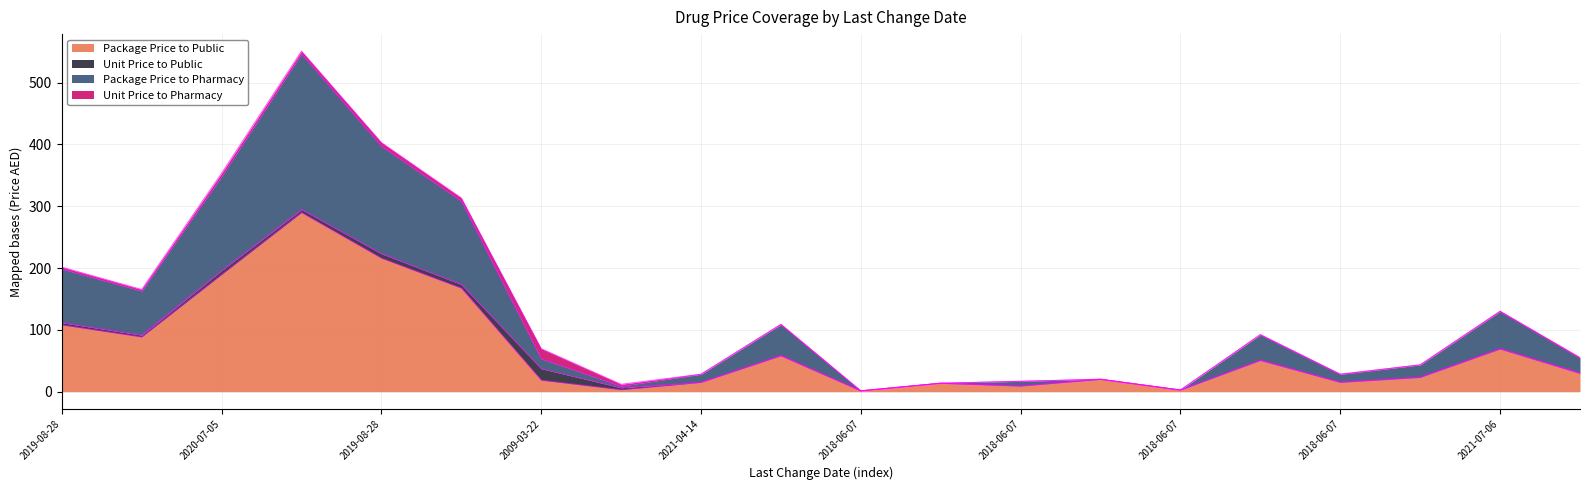

How many data points in Package Price to Public are less than 29?

10